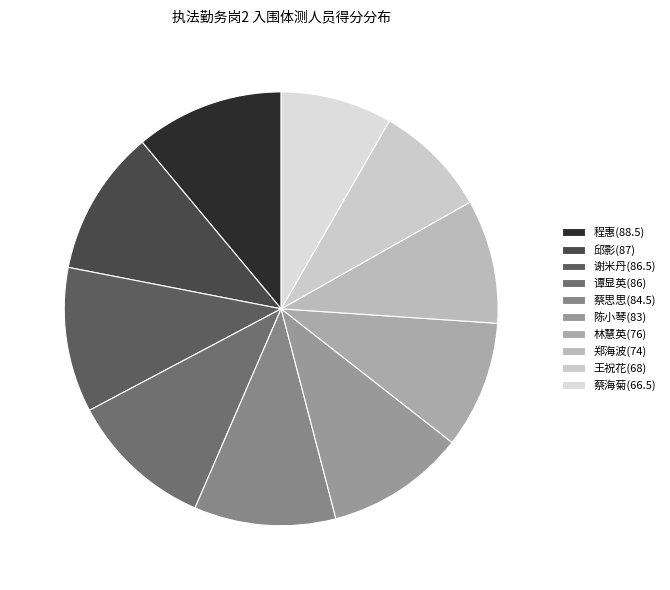

How many slices are in this pie chart?

10